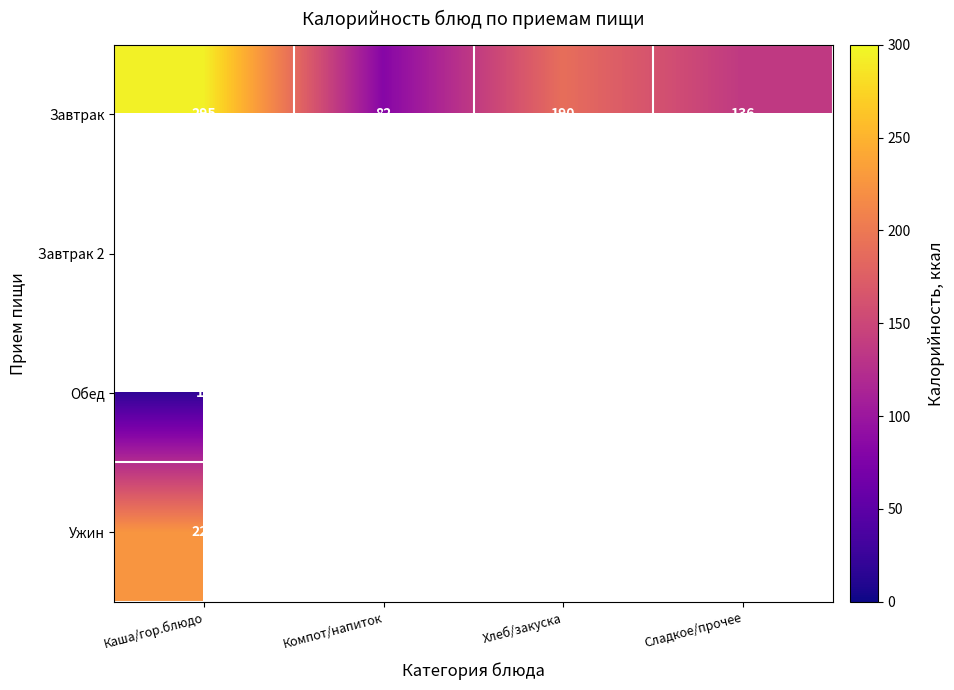

Count the number of data series in this chart.

4